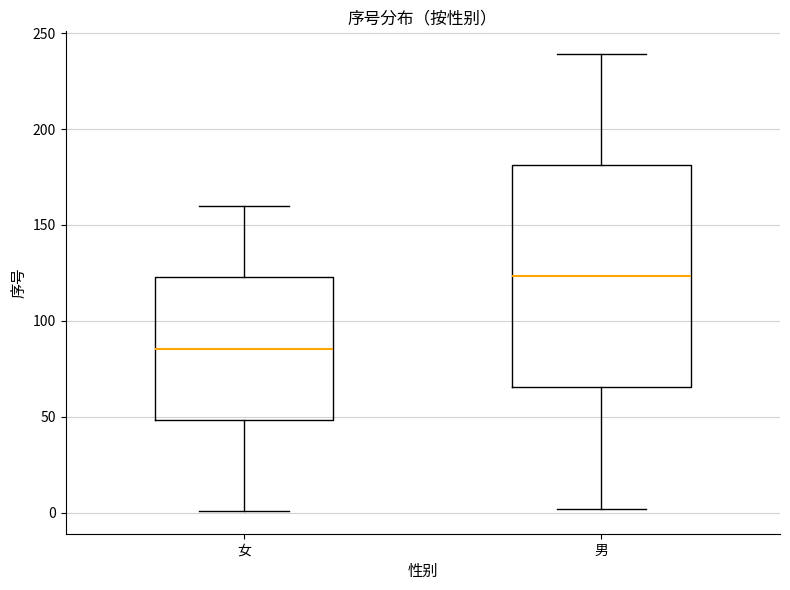

Reading left to right, read every box against the y-axis: the position of its median line, the range the box covers, and the ends of its whiskers. The values are not printed on the chart, so give them approximately, as read against the axis.

女: median 85, box 50 to 125, whiskers 0 to 160
男: median 125, box 65 to 180, whiskers 0 to 240